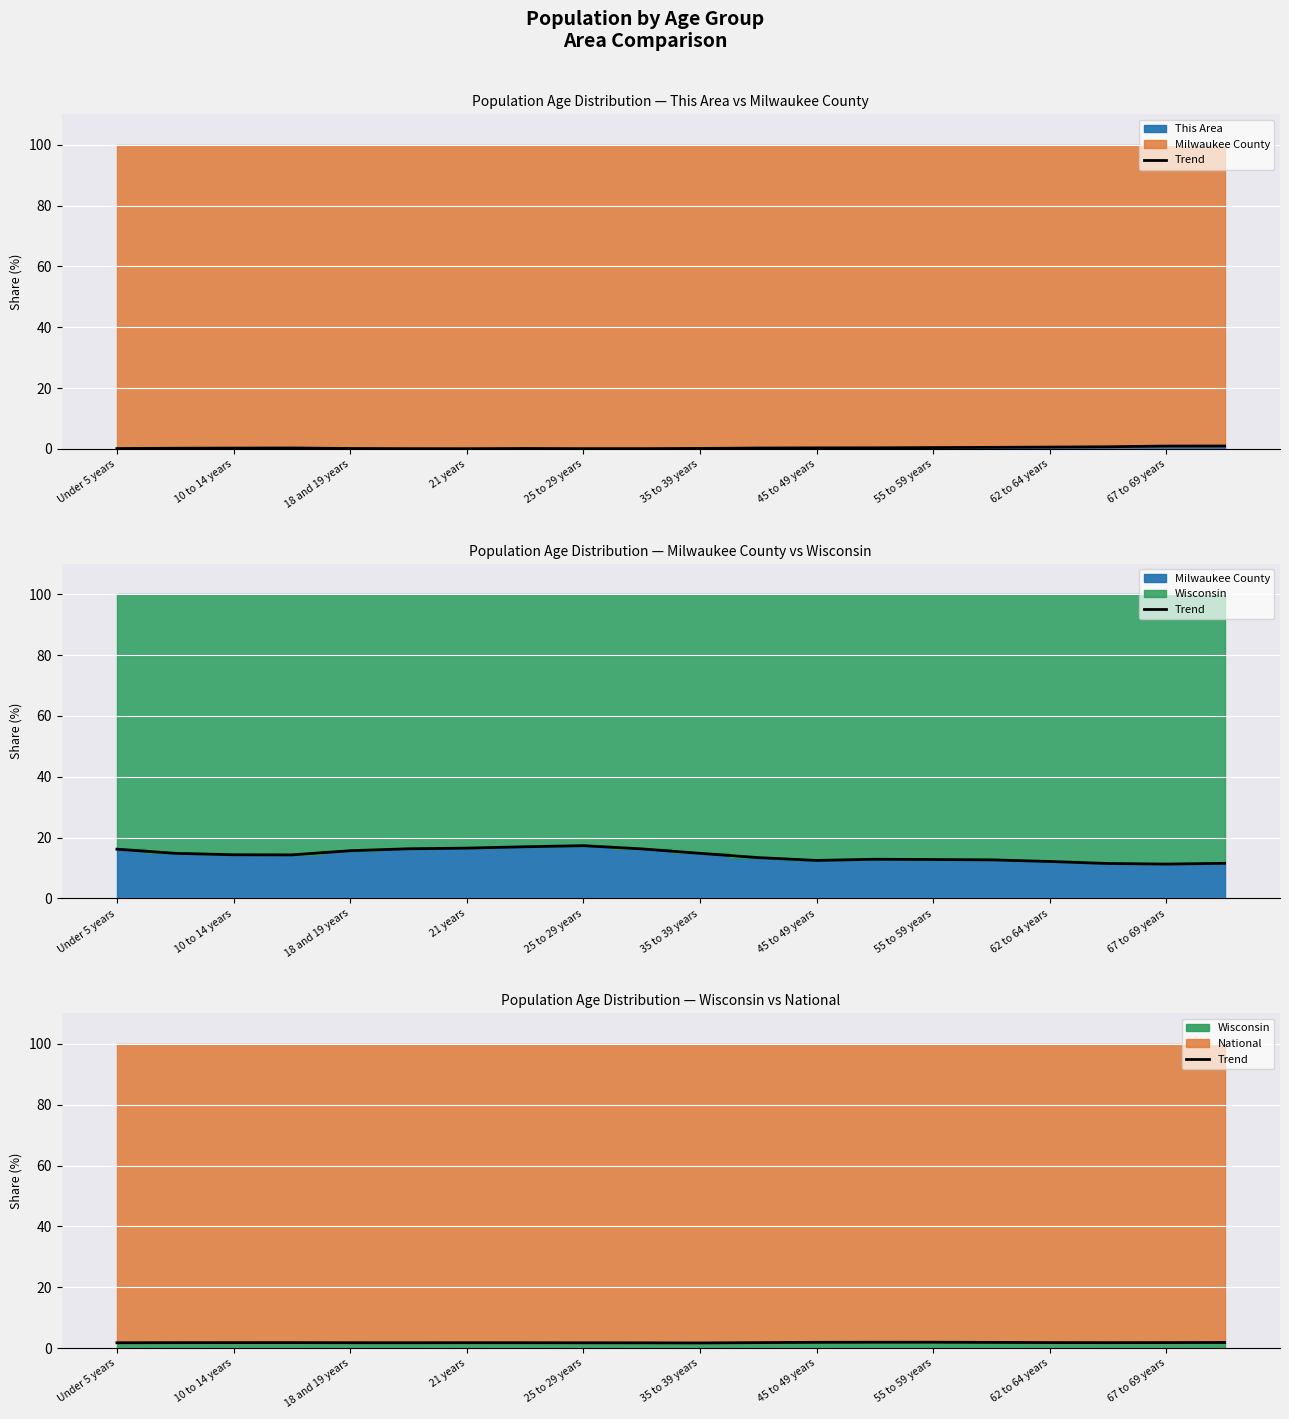

True or false: the data shows 1.8 at 21 years.

True